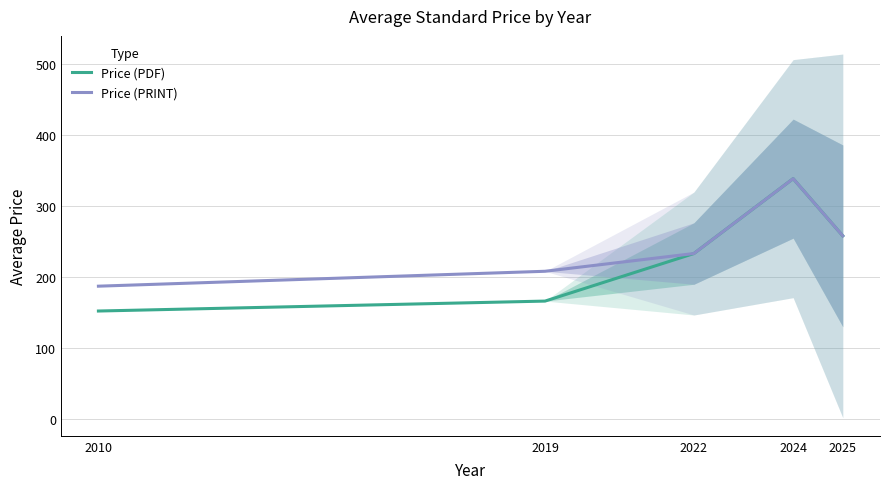

What is the value of the Price (PDF) point at the 1st from the left?

152.0